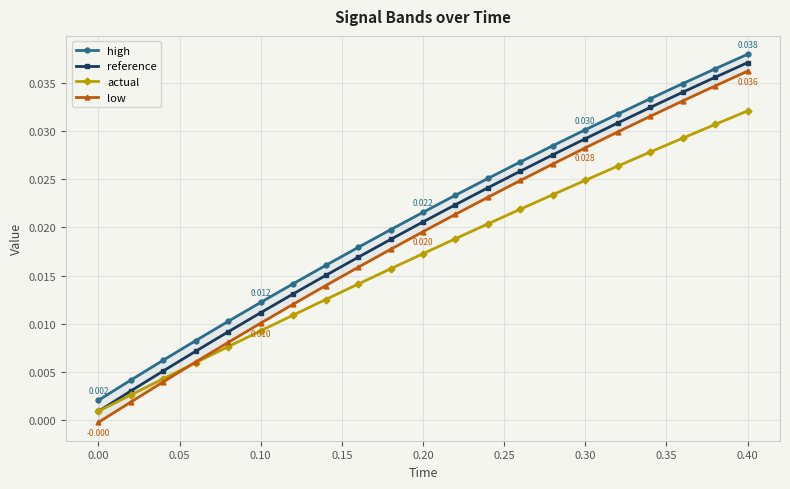

True or false: reference has more than 1 interior local peaks.

False